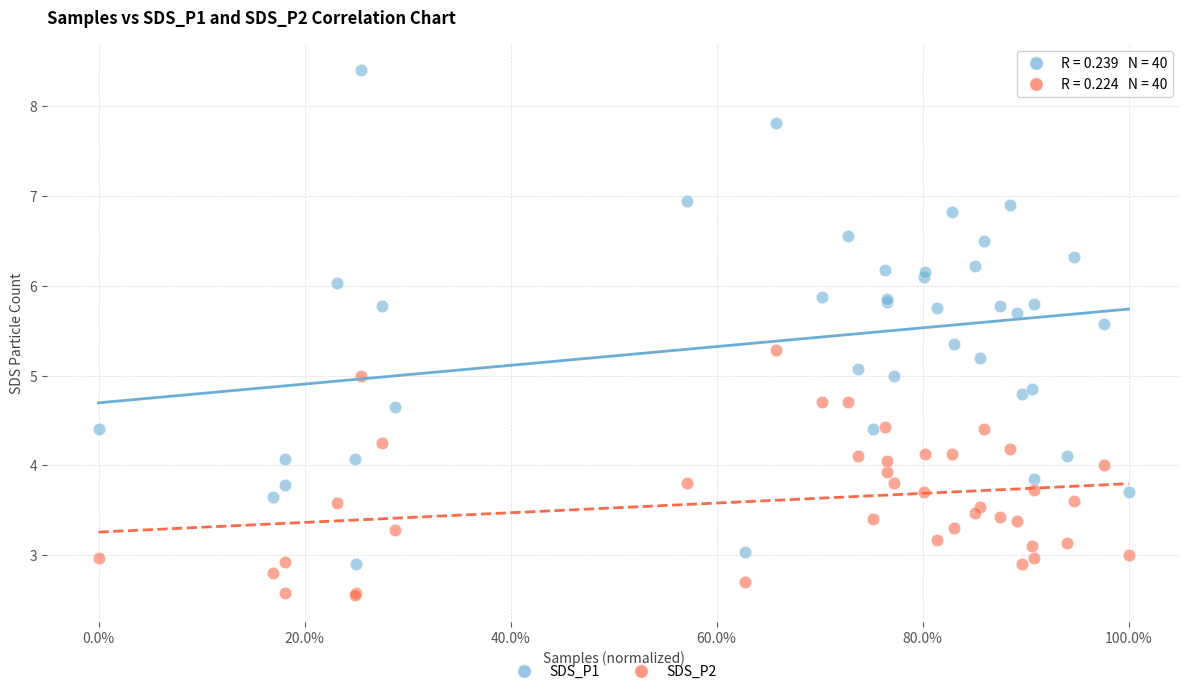

What are all the series names shown in the legend?

SDS_P1, SDS_P2